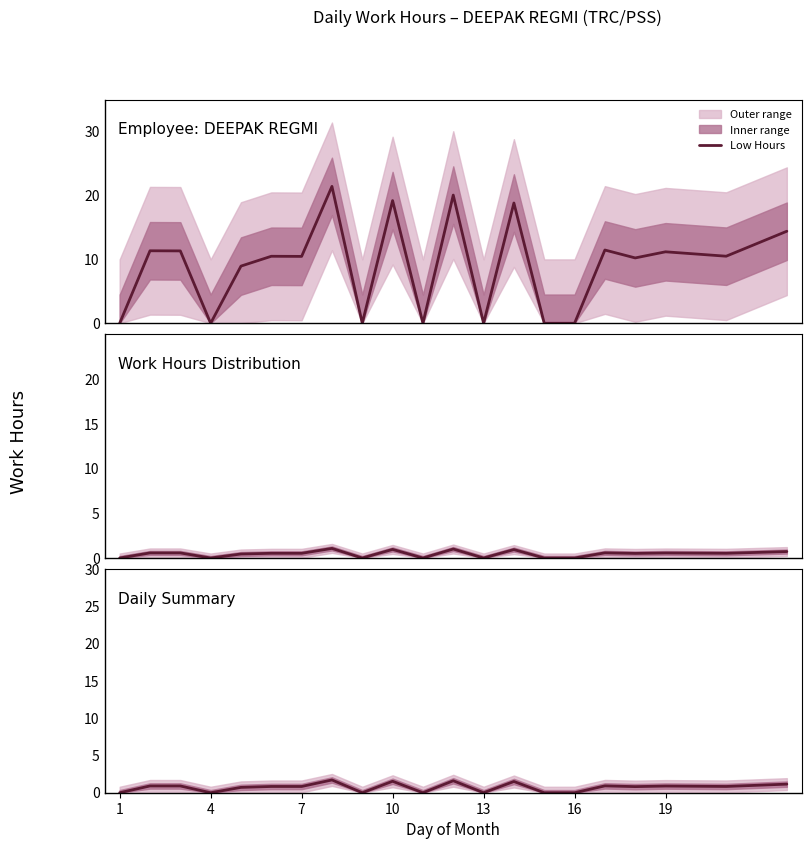

At which label is the value closest to 0?

1